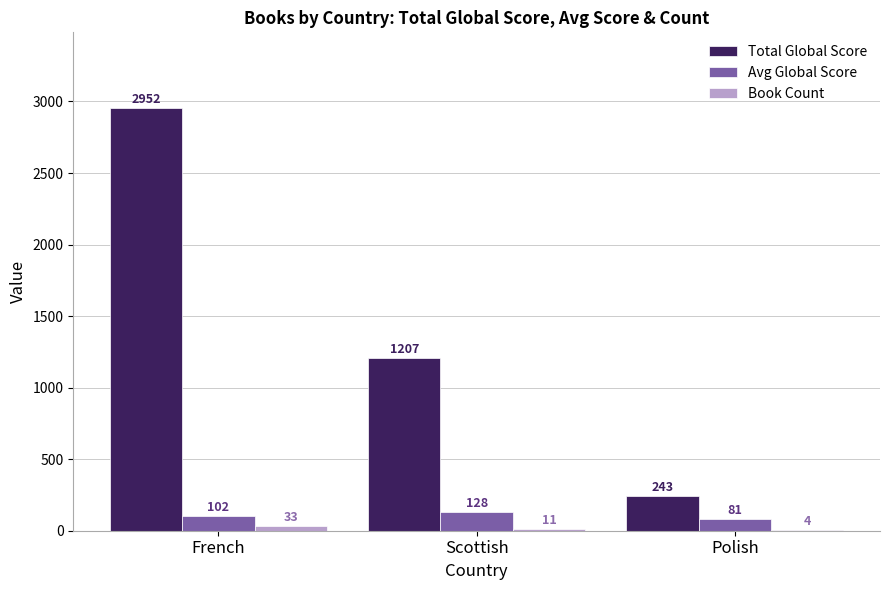

Between French and Scottish, which series saw the biggest shift?

Total Global Score